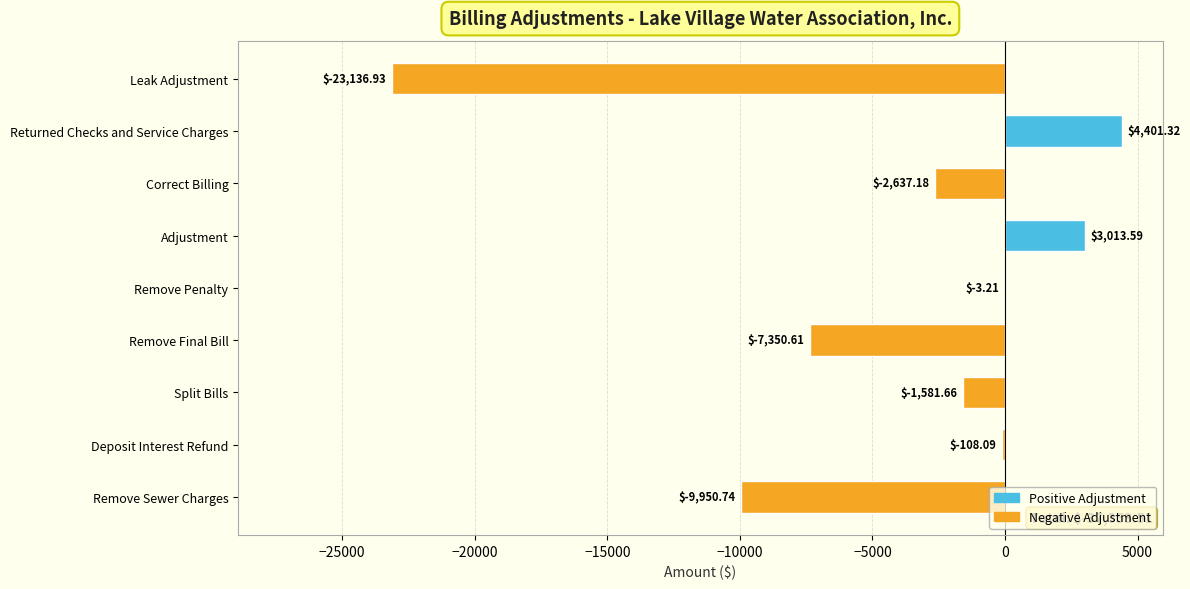

What is the change in value from Leak Adjustment to Adjustment?

+26150.5